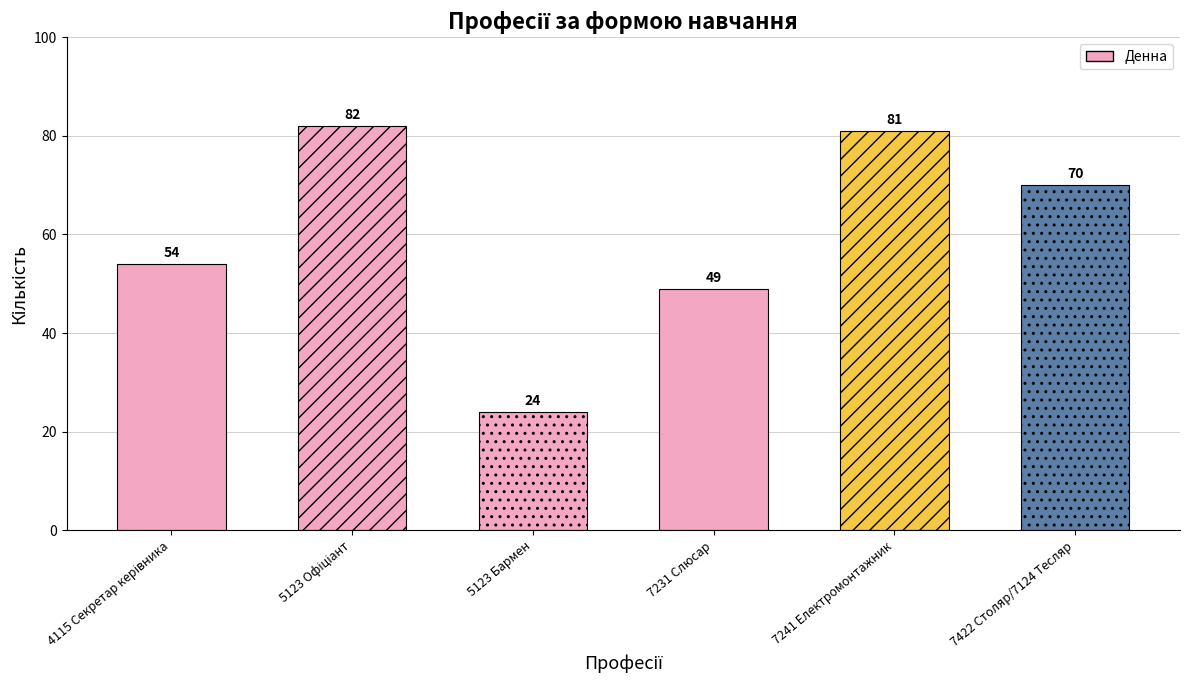

What is the smallest value displayed?

24